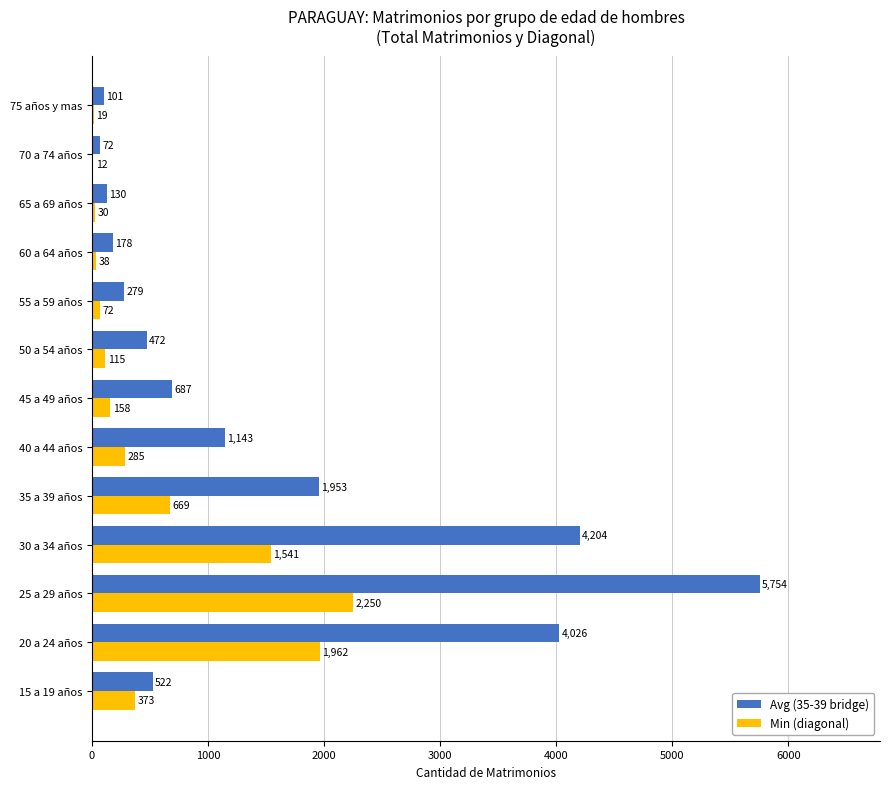

Which series has the widest spread of values?

Avg (35-39 bridge)